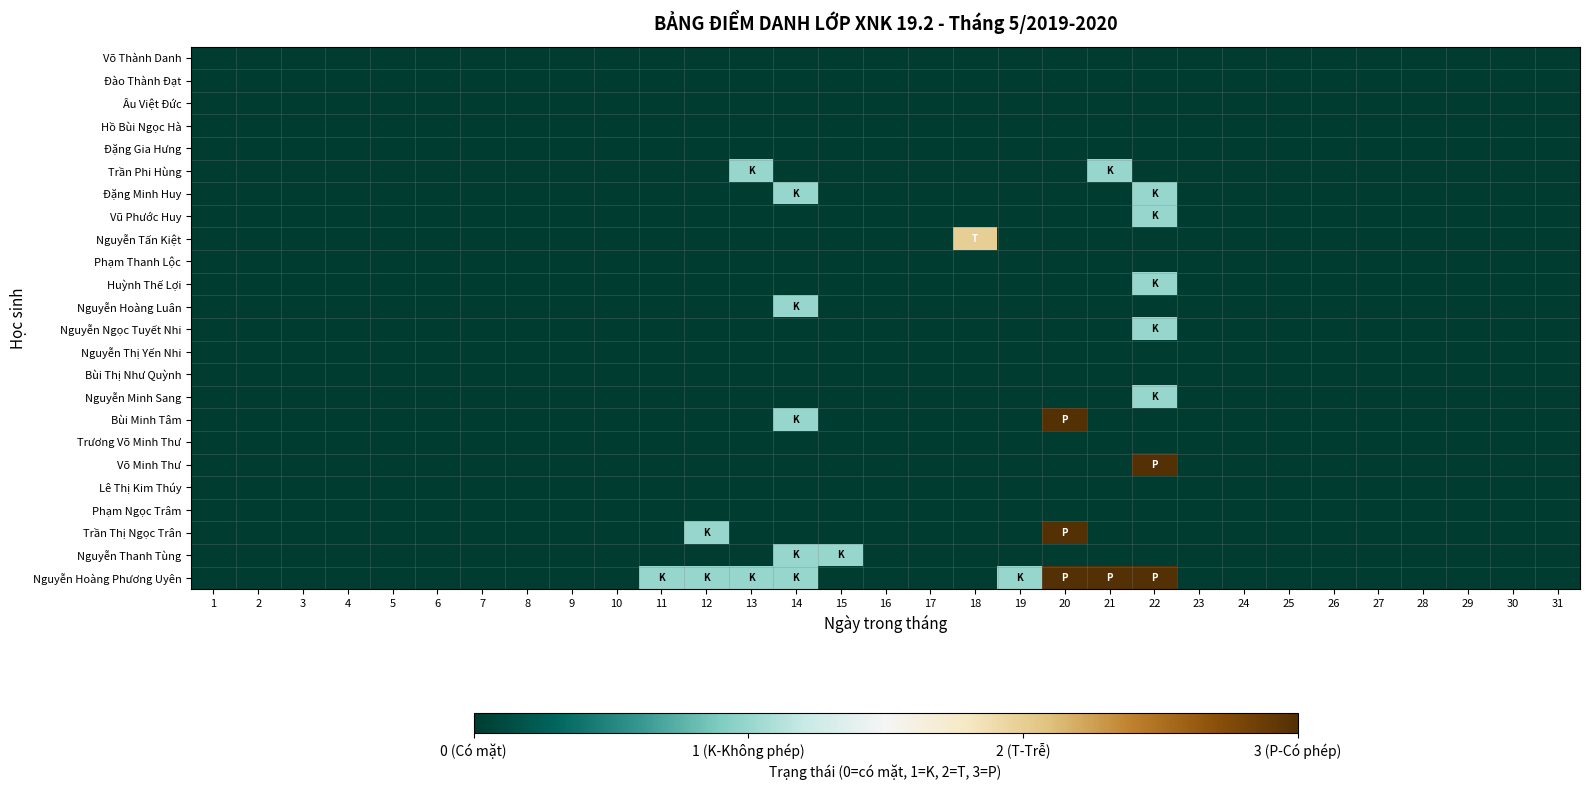

Between 16 and 14, which is larger?

16